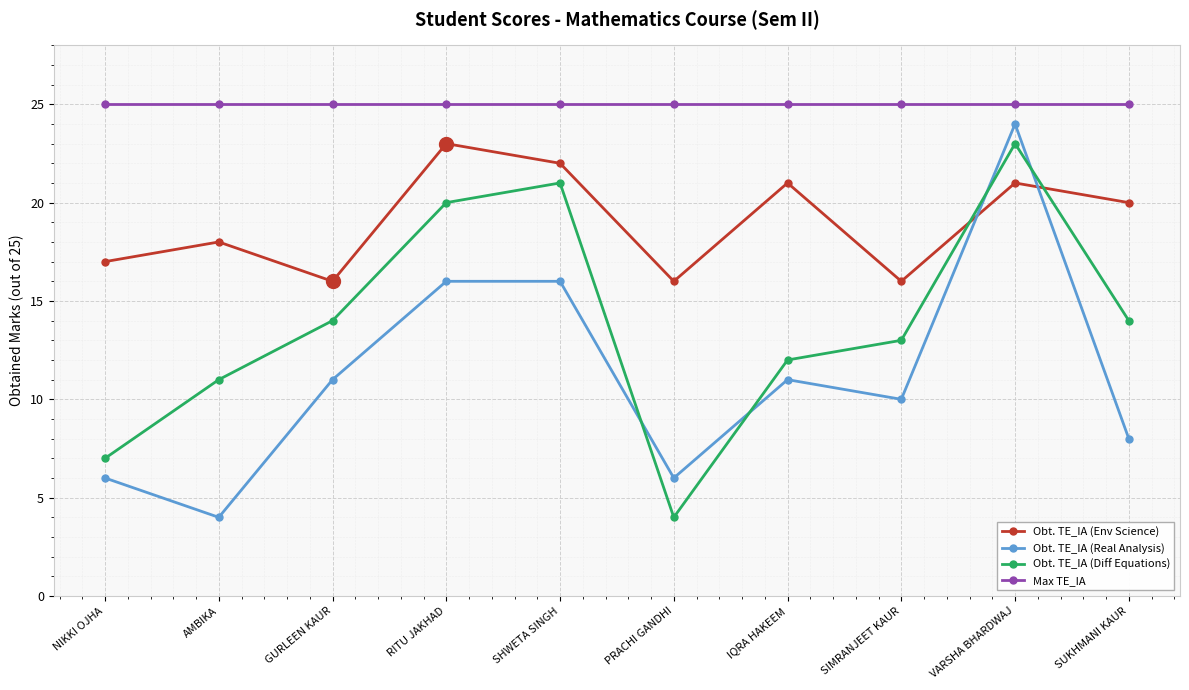

Reading left to right, extract all data points from this chart.

Obt. TE_IA (Env Science): 17	18	16	23	22	16	21	16	21	20
Obt. TE_IA (Real Analysis): 6	4	11	16	16	6	11	10	24	8
Obt. TE_IA (Diff Equations): 7	11	14	20	21	4	12	13	23	14
Max TE_IA: 25	25	25	25	25	25	25	25	25	25